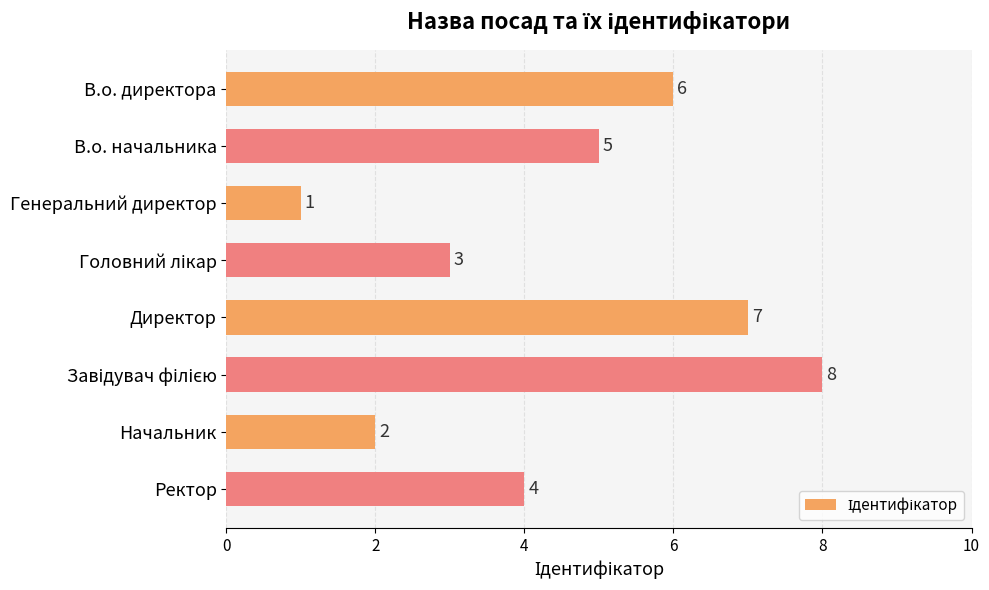

What is the difference between the second highest and minimum values?

6